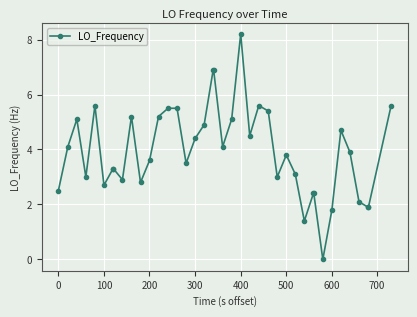

What is the value of the 4th point from the left?

3.0